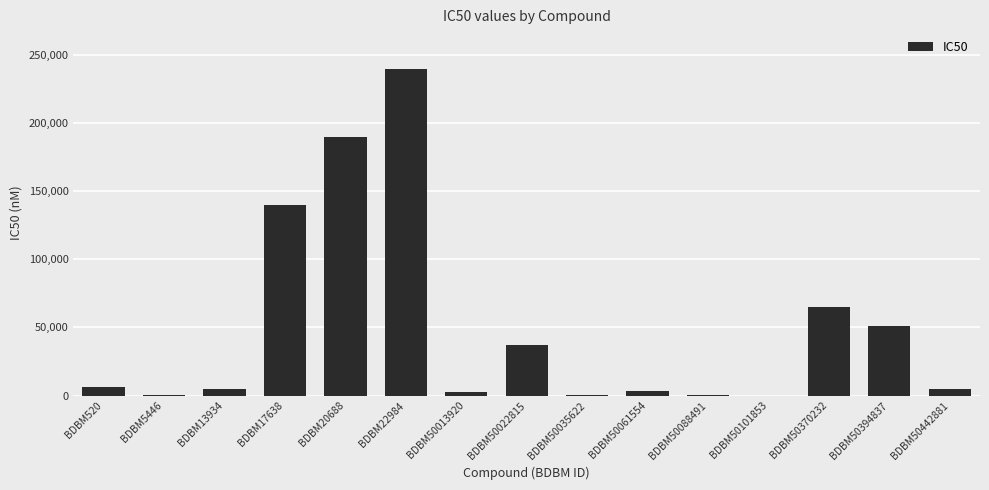

What is the greatest value displayed?

240000